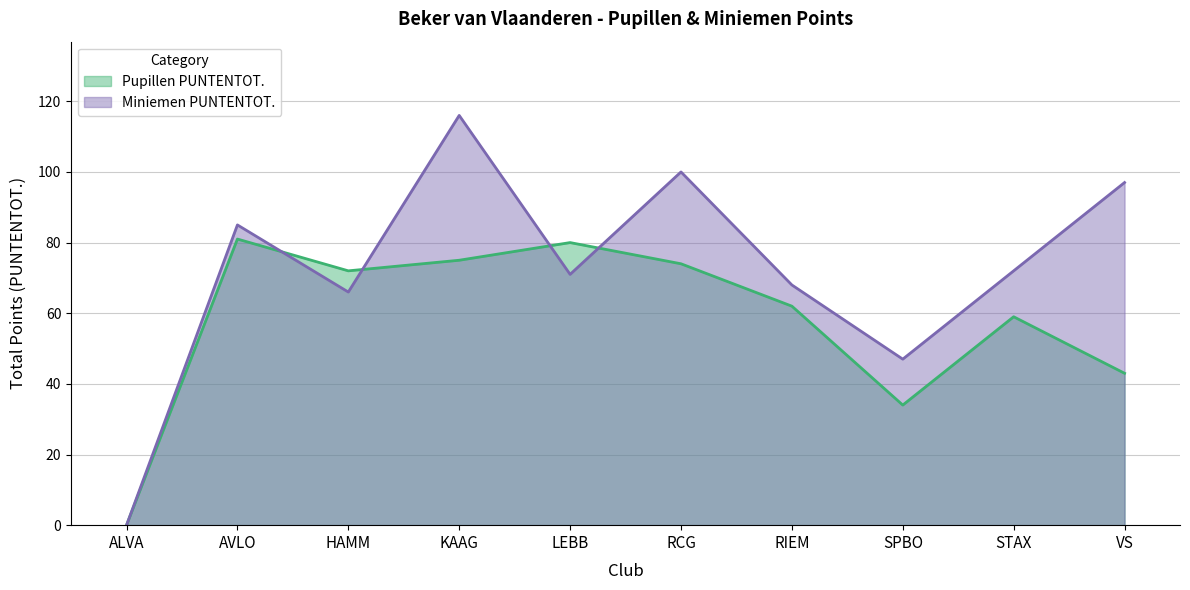

What is the label of the 5th point from the right?

RCG